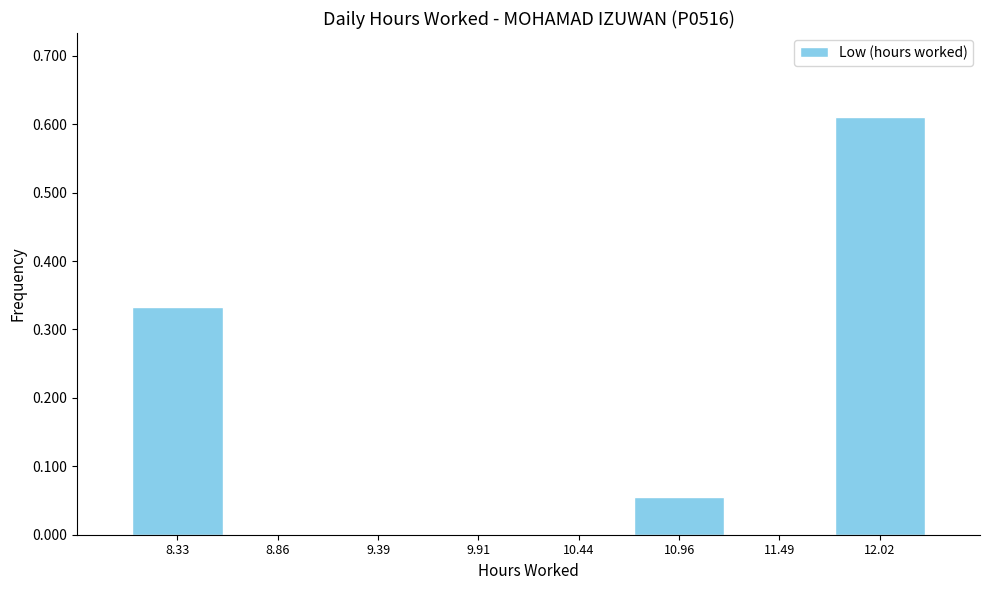

How tall is the bar that spans 11.8 to 12.3 on the x-axis? Neither the bar edges nor the heights are printed on the chart, so give them approximately, as read against the axes.

0.61